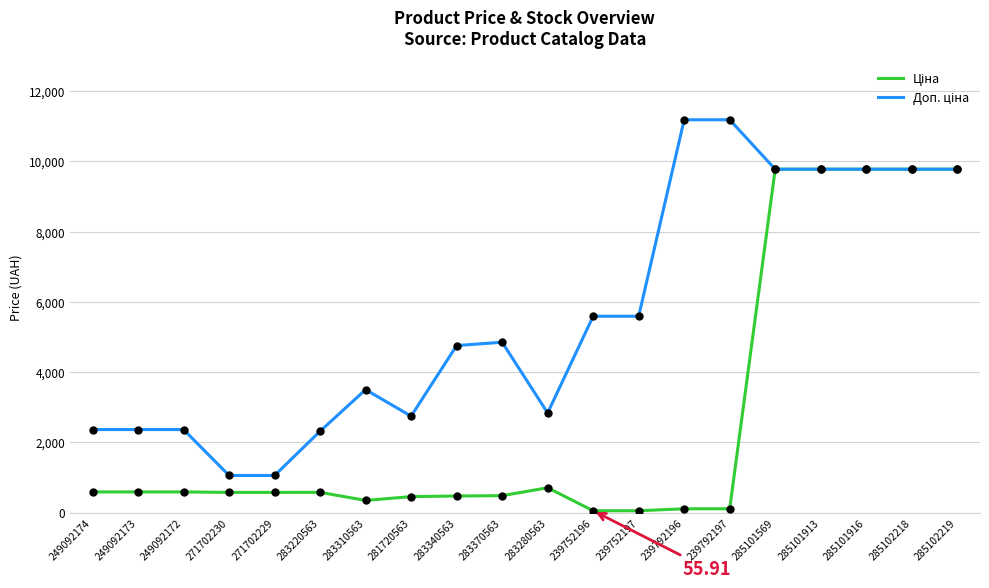

What is the spread (max minus min) of values at 271702230?

481.9